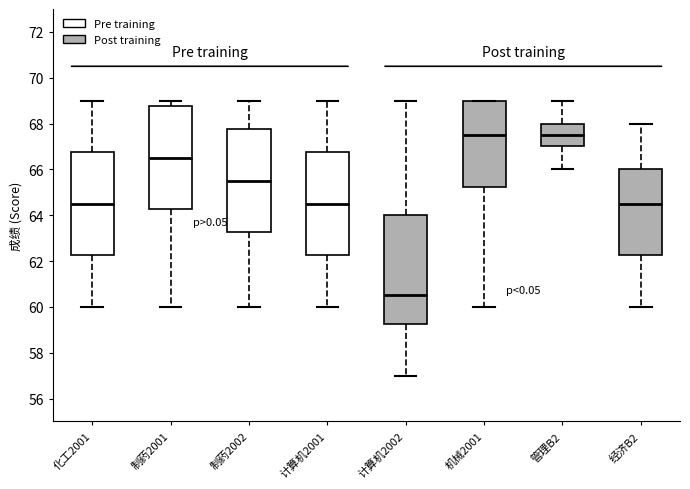

Which box's median line is the lowest?

计算机2002